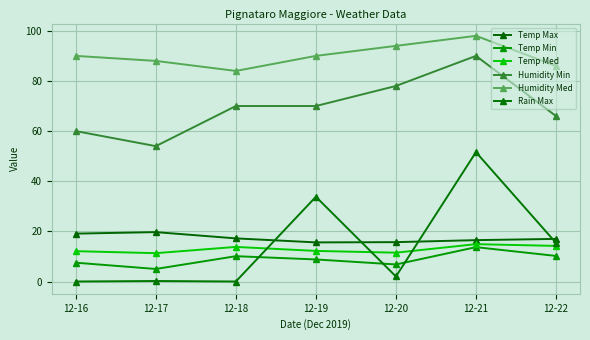

Is this an area chart (filled region under the line)?

No